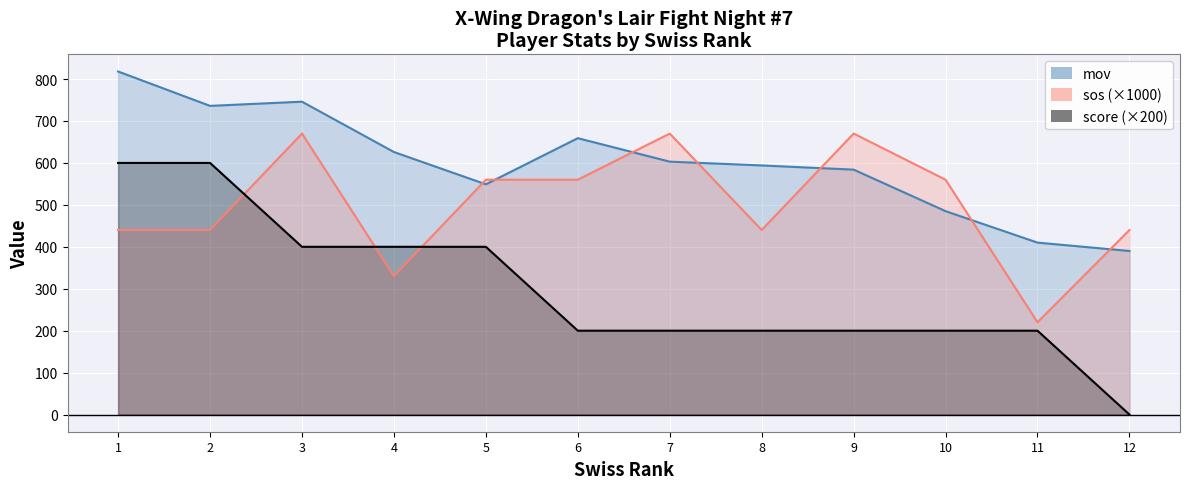

True or false: sos has more than 1 interior local peaks.

True